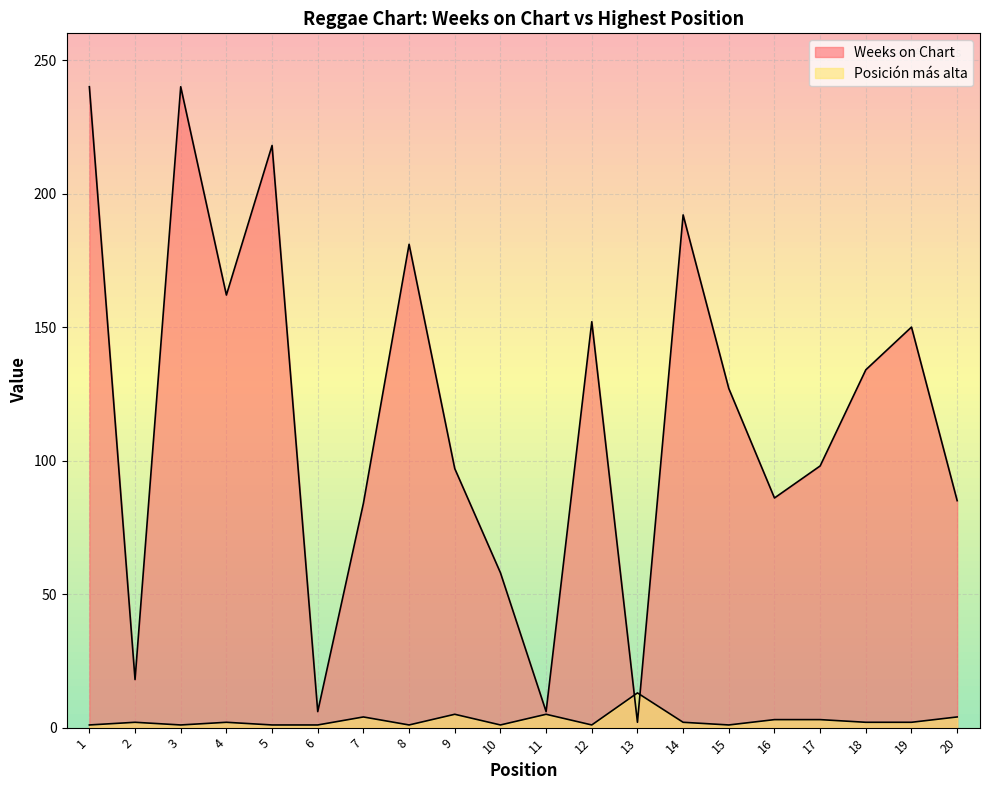

At how many categories does at least one series exceed 111?

10